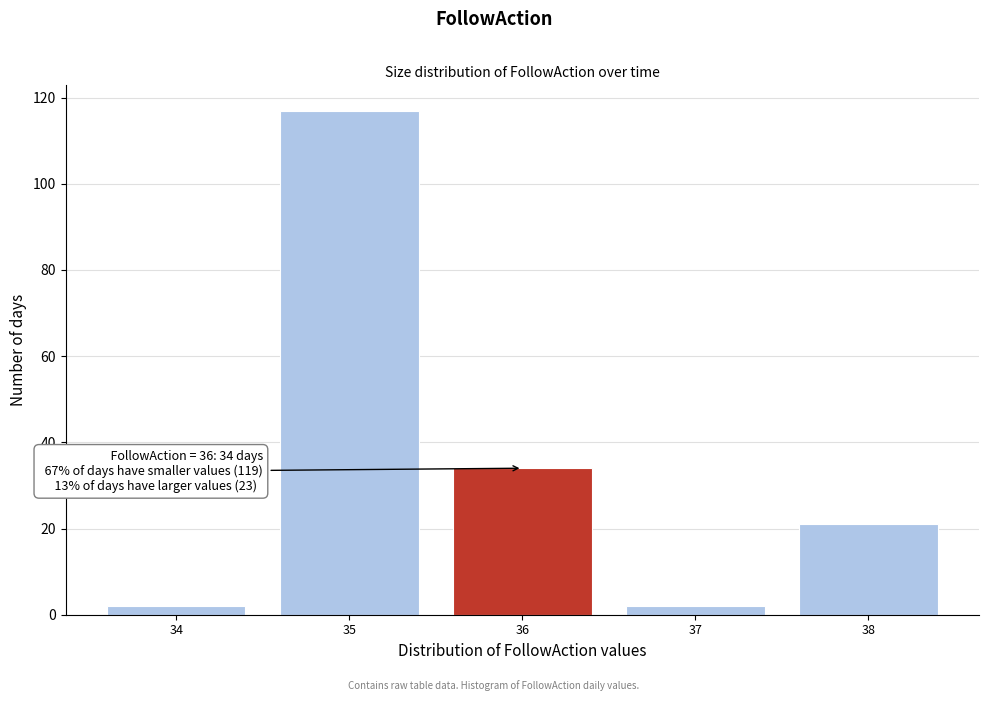

Reading left to right, what are all the values shown in this chart?

34=2	35=117	36=34	37=2	38=21